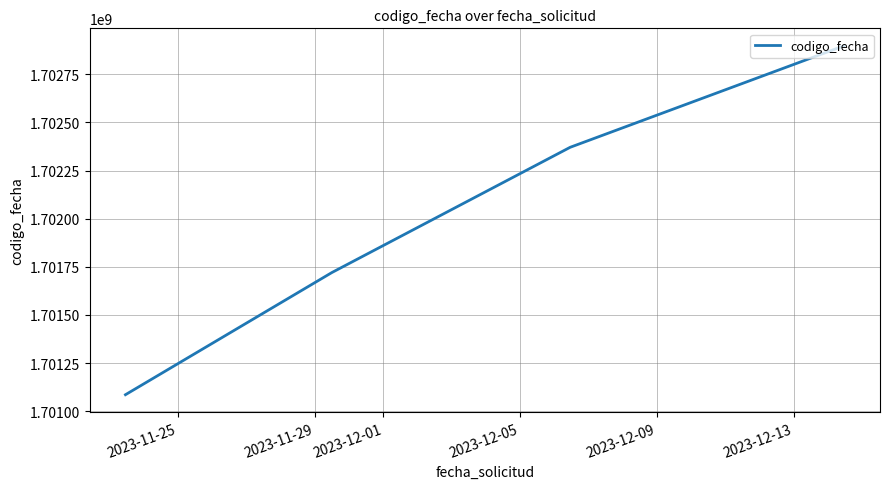

What is the smallest value displayed?

1701085842